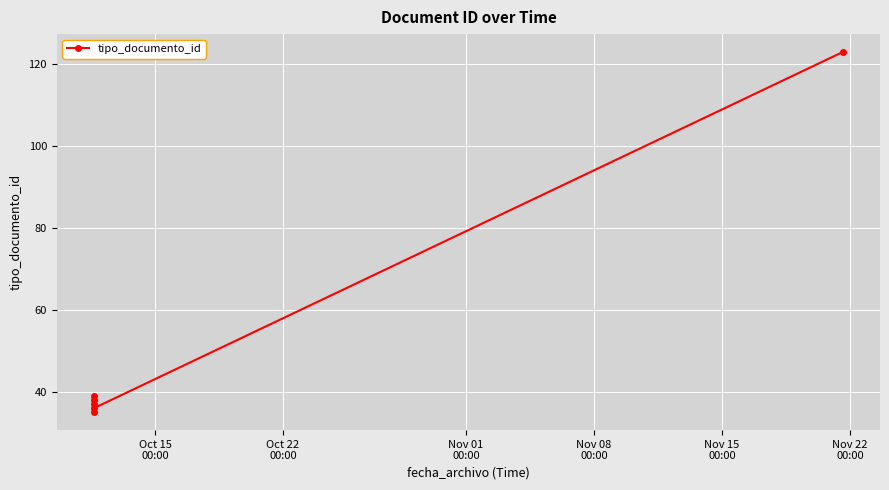

Count the number of categories in the chart.

6